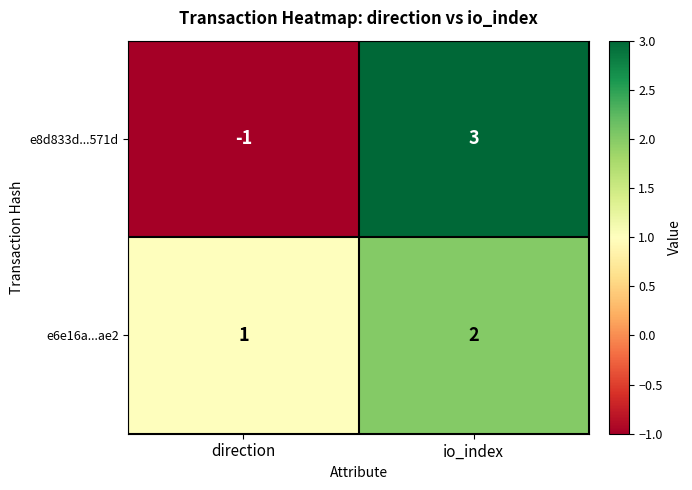

At which category is the sum across all series the highest?

io_index